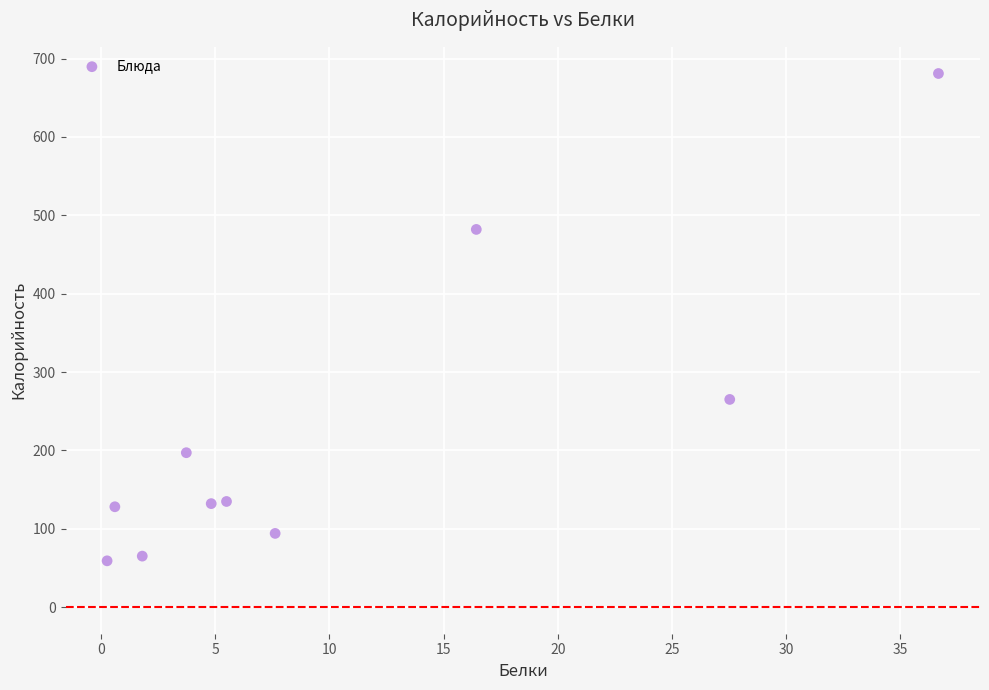

What is the average Y value?

223.8